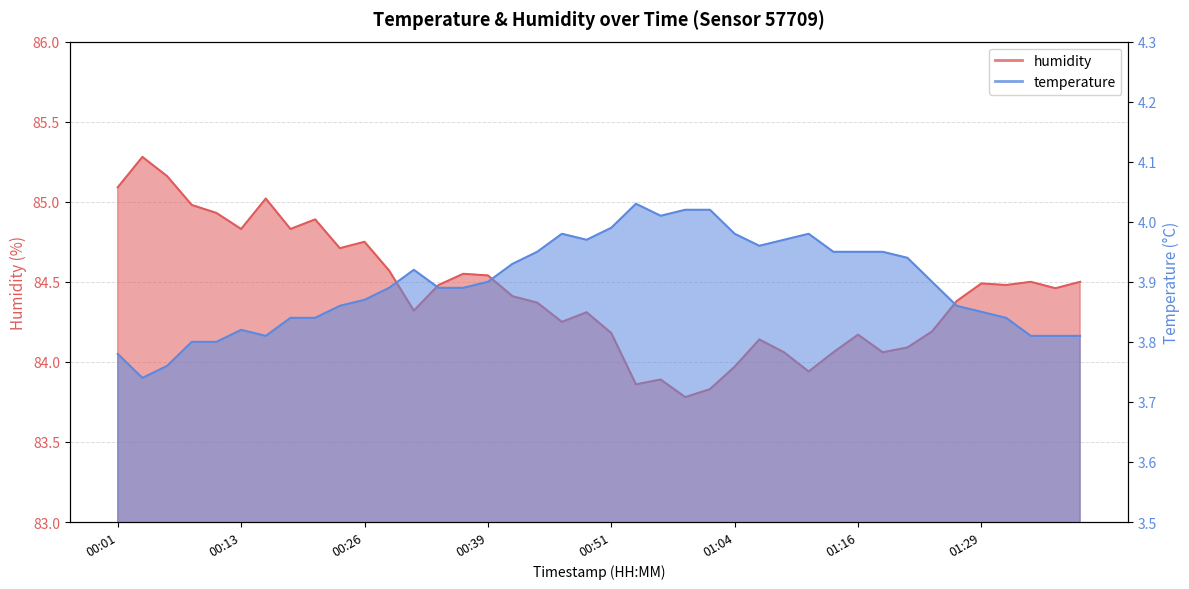

What are all the series names shown in the legend?

temperature, humidity